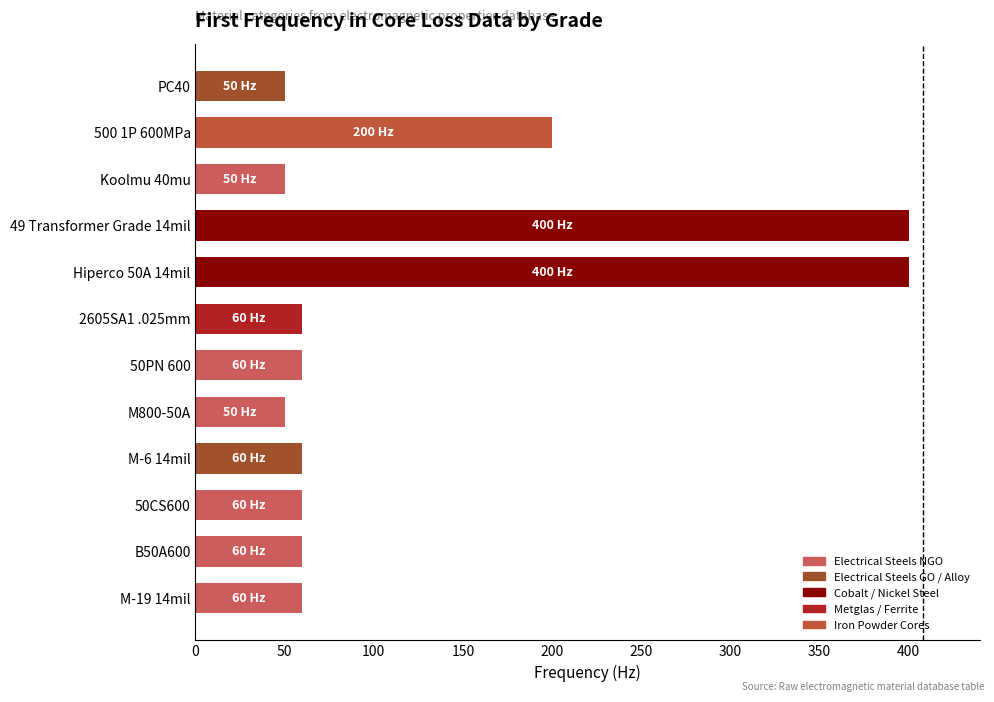

The value at M-19 14mil is 60. True or false?

True